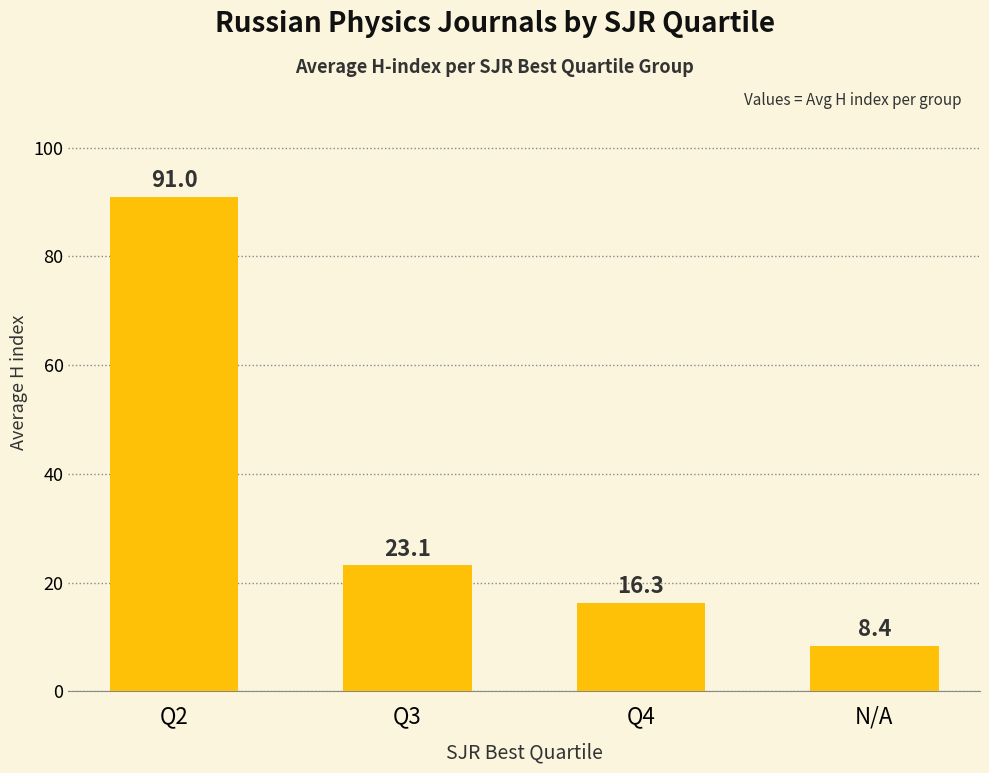

What is the change in value from Q3 to Q4?

-6.9